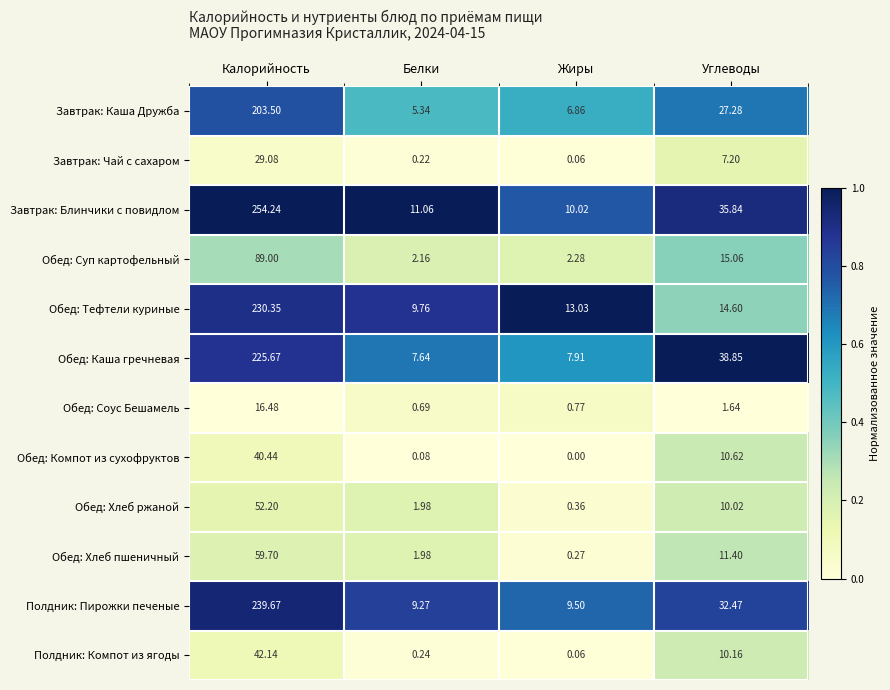

How many series are shown in this chart?

12